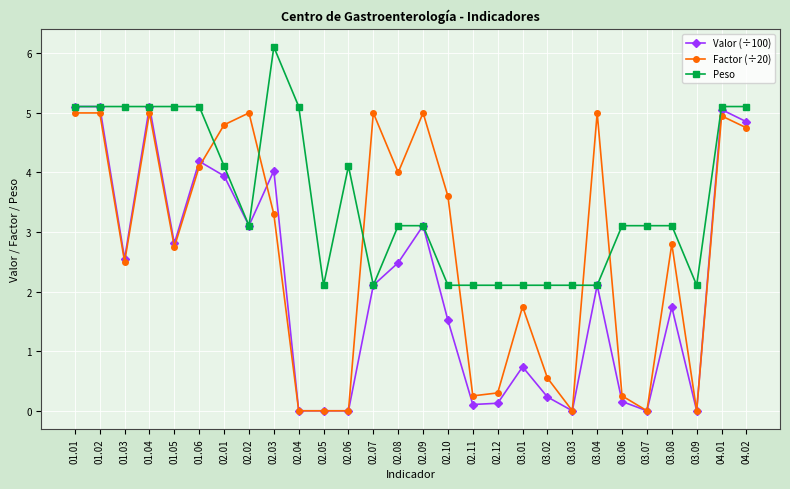

What is the label of the 15th point from the right?

02.08